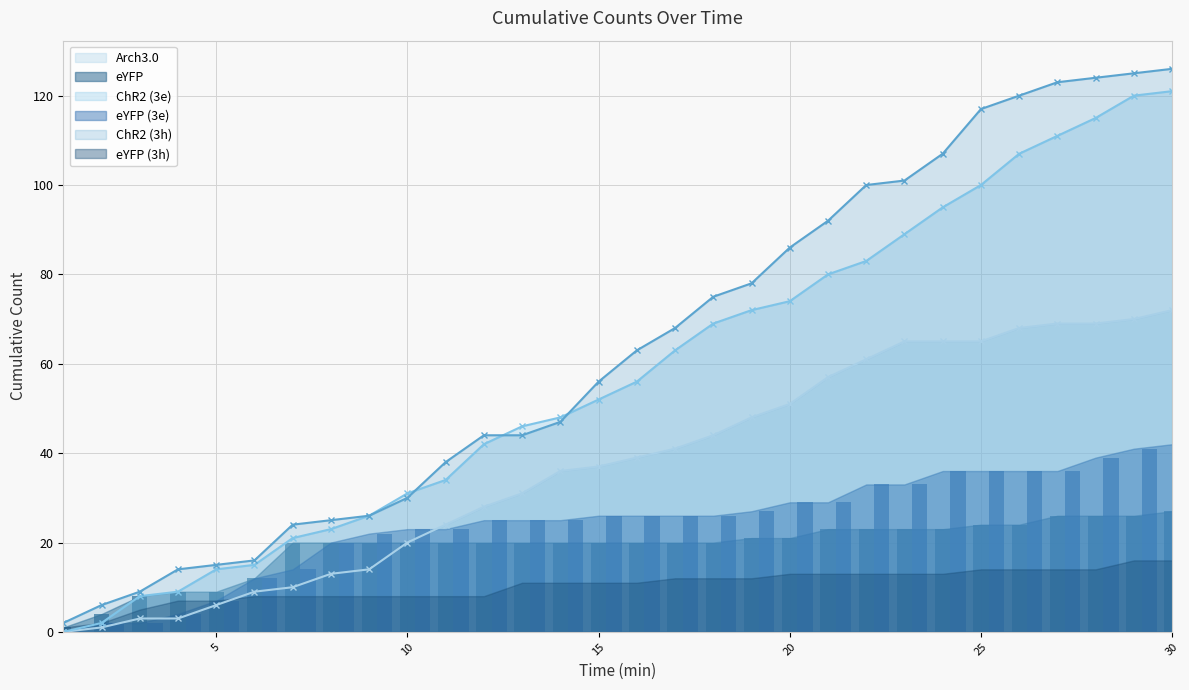

How many values in the Arch3.0 series are below 39?

15